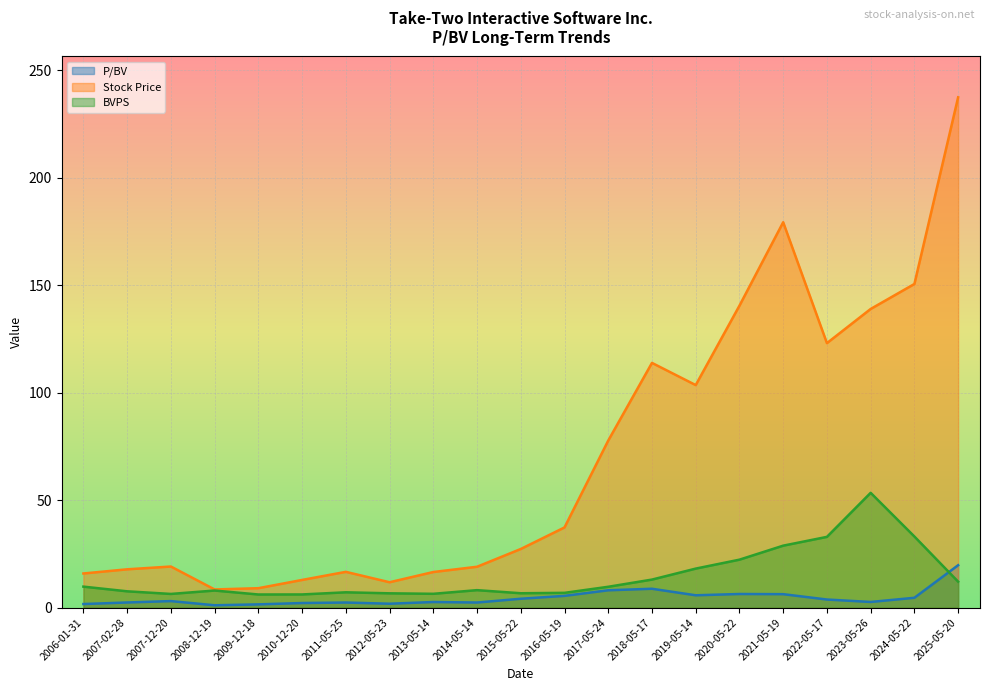

At which label does Stock Price reach its minimum?

2008-12-19